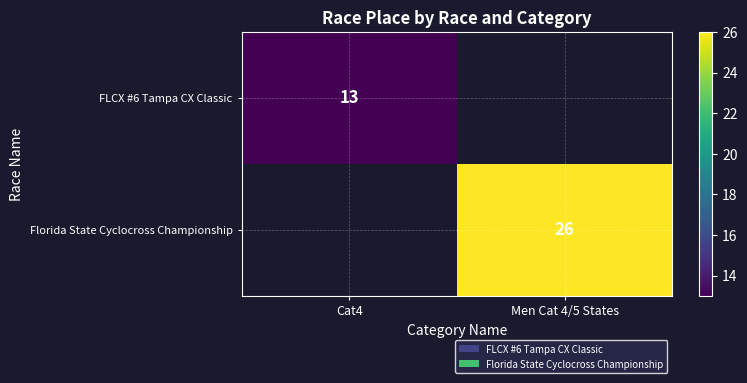

At how many categories does at least one series exceed 17?

1